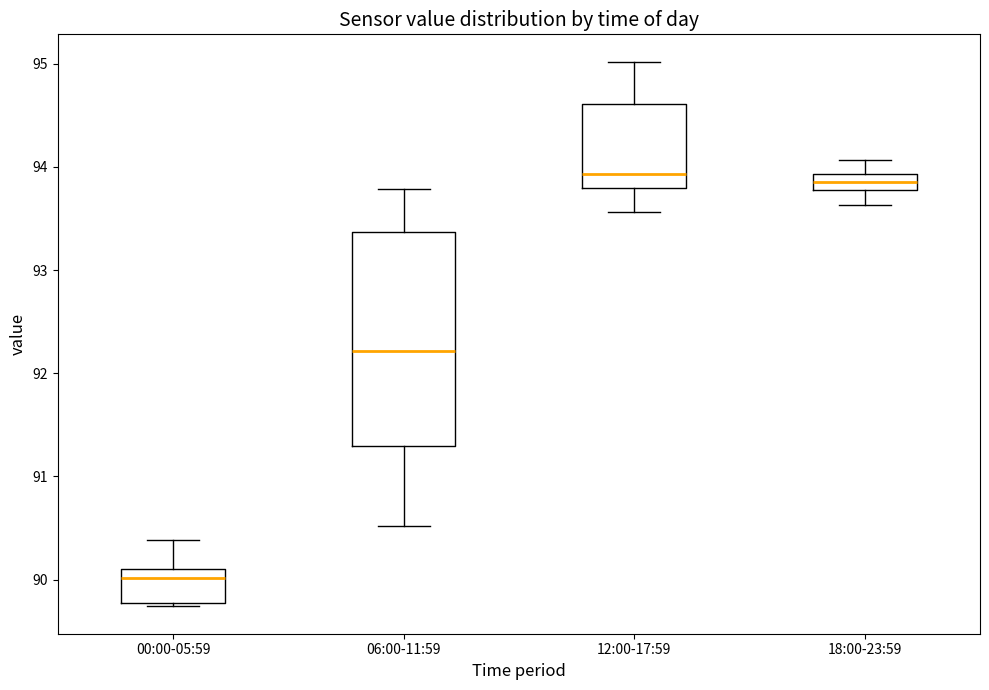

Where is the lower edge of the box for 06:00-11:59 on the y-axis? The values are not printed on the chart, so give them approximately, as read against the axis.

91.3